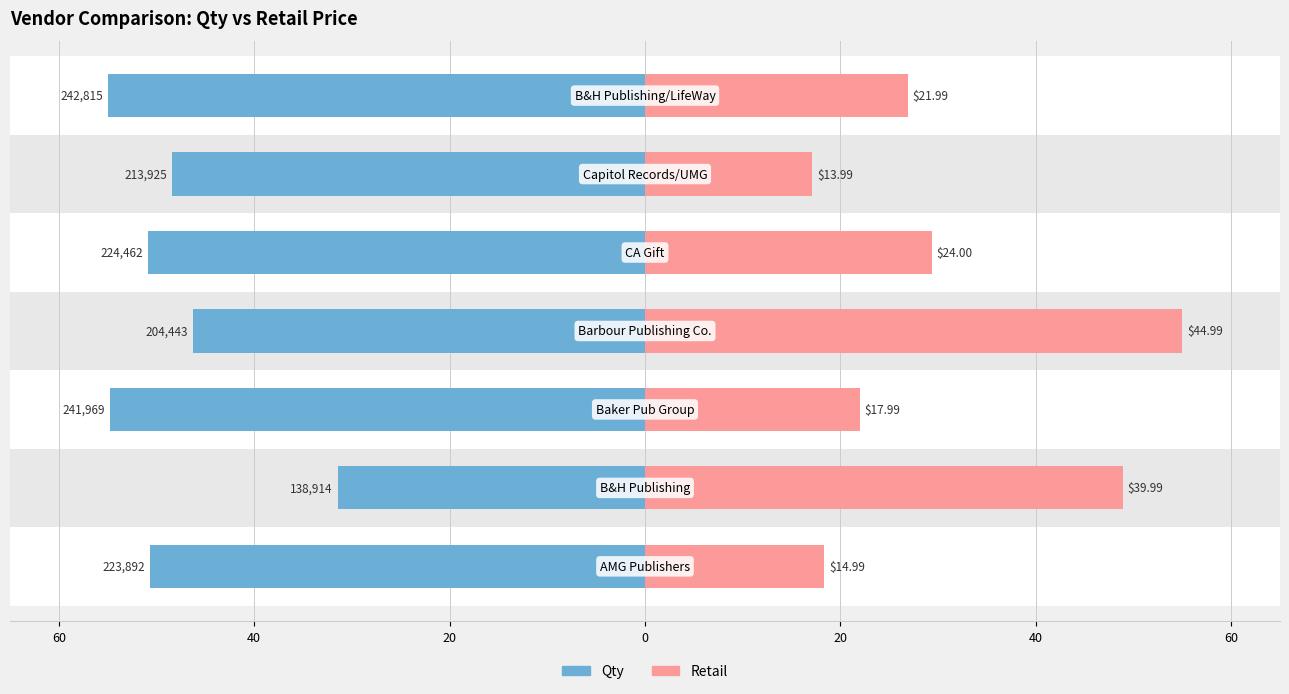

Which series has the largest total across all categories?

Qty